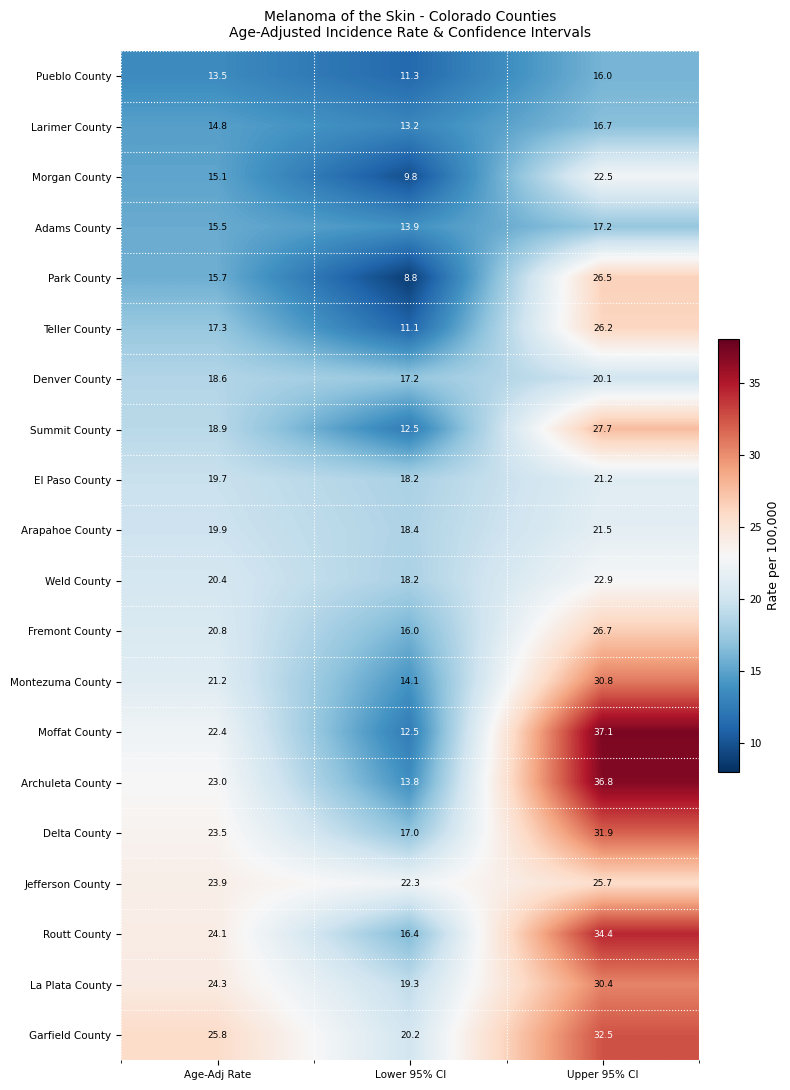

What is the approximate value of Routt County at Upper 95% CI?

34.4